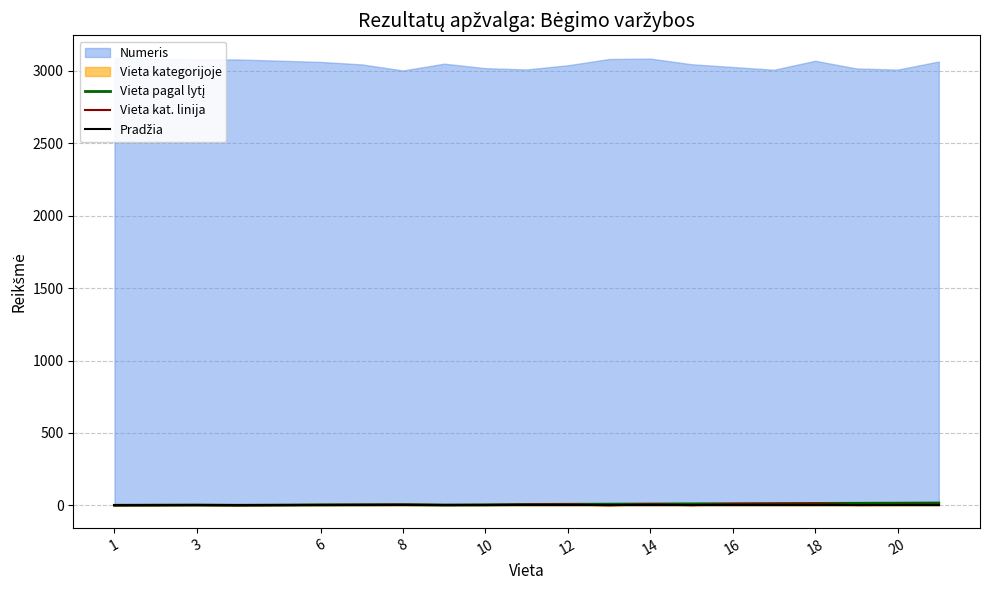

Which series has the largest range (max minus min)?

Vieta pagal lytį